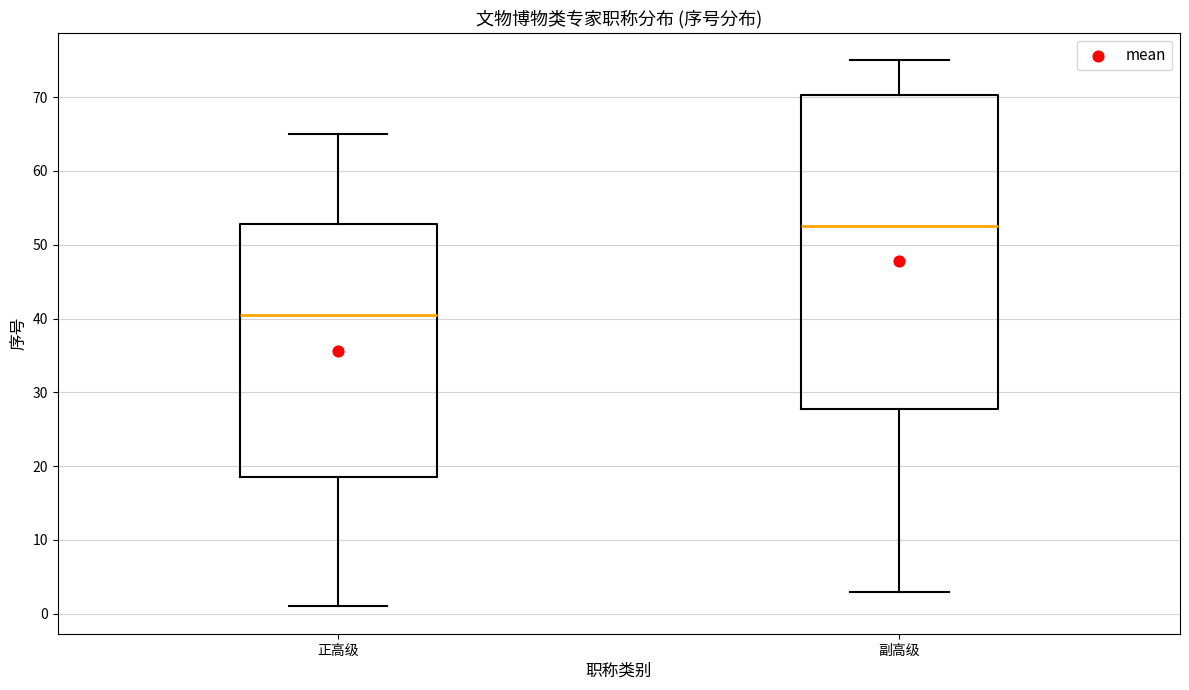

Which box's median line is the highest?

副高级